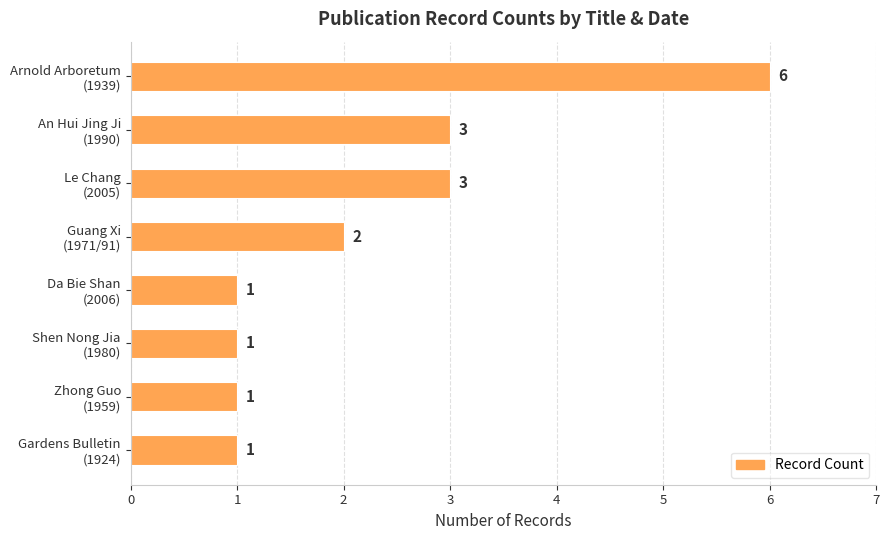

What is the maximum value shown in the chart?

6